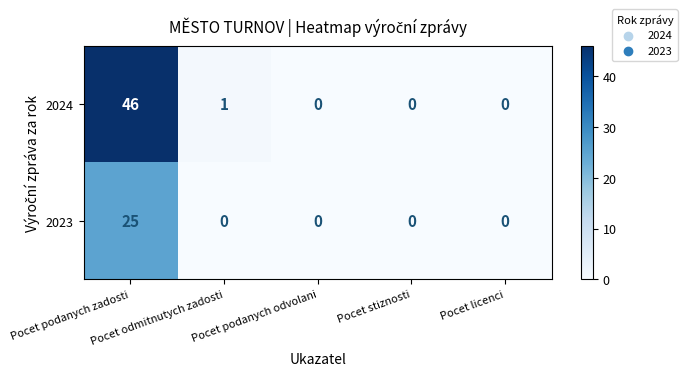

How many series are shown in this chart?

2